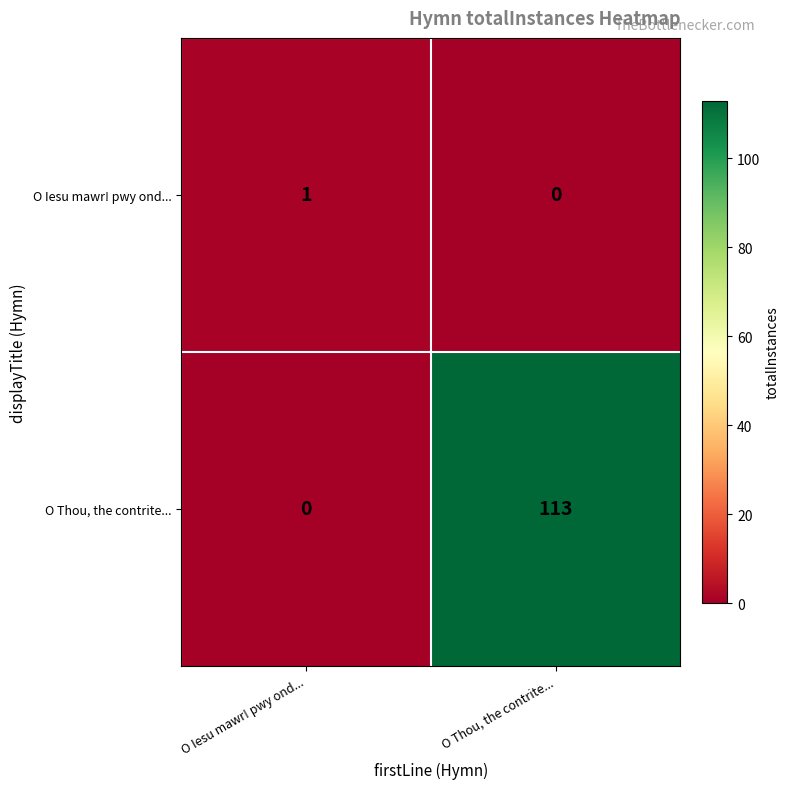

At which category is the sum across all series the highest?

O Thou, the contrite...